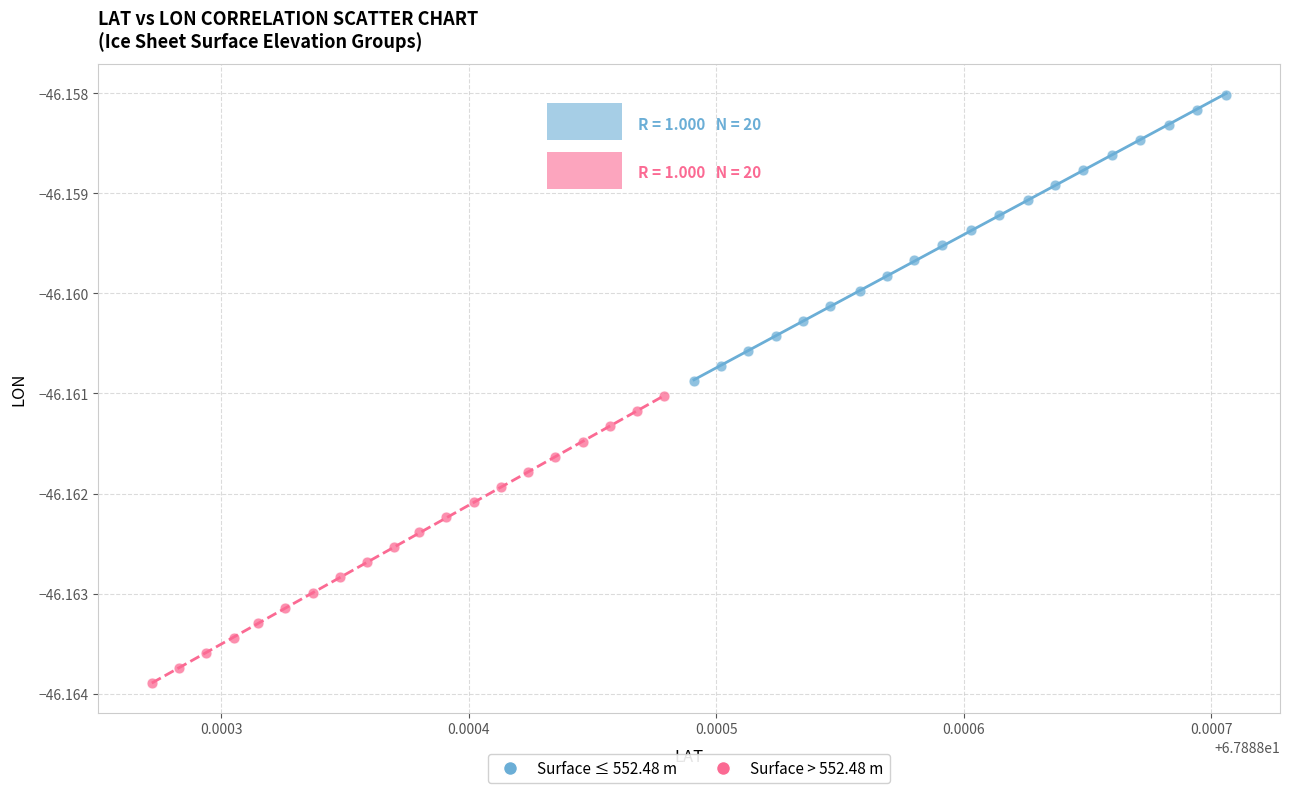

Which series reaches the minimum Y coordinate?

Surface > 552.48 m